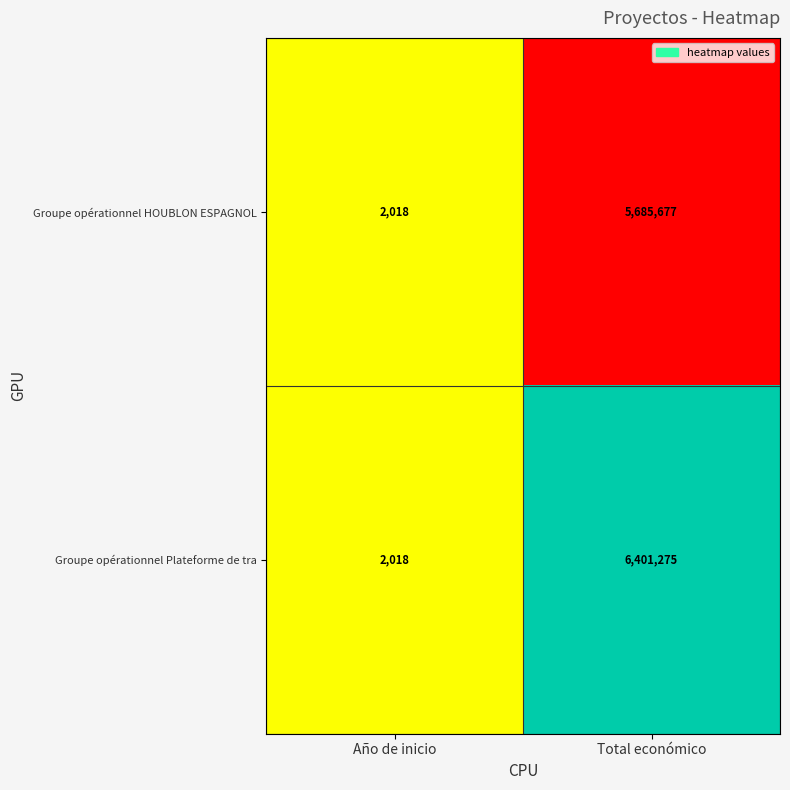

Which series has the widest spread of values?

Groupe opérationnel Plateforme de tra